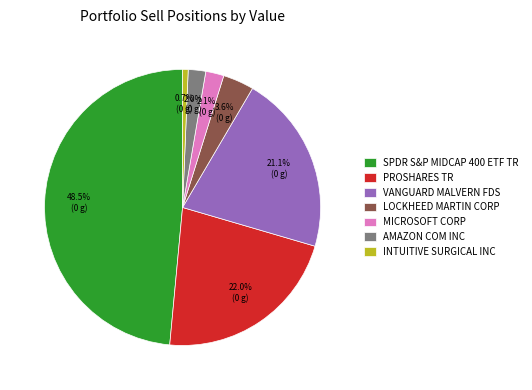

Does AMAZON COM INC represent more than half of the total?

No